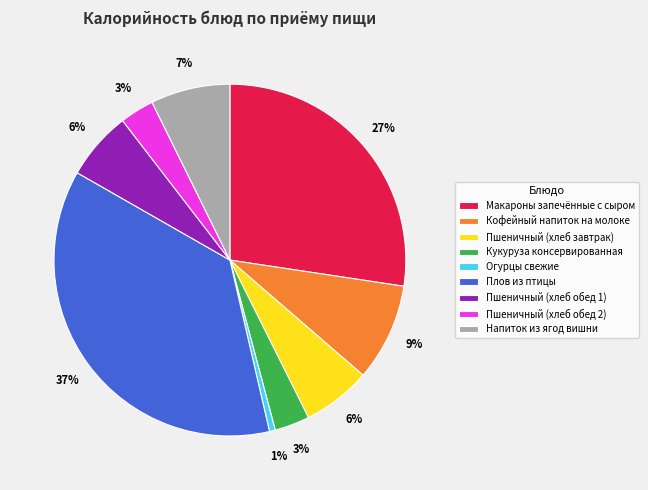

To the nearest percent, what portion does Кукуруза консервированная represent?

3%